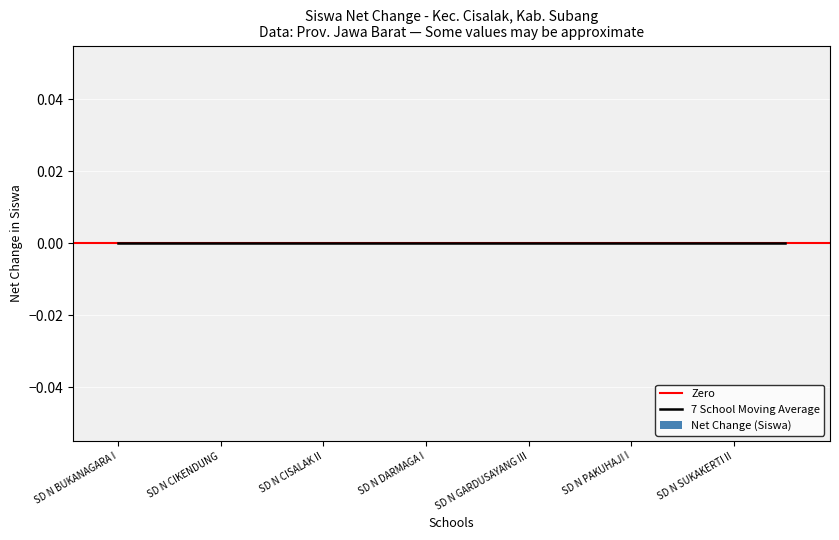

True or false: siswa_disalurkan has a value of 49 at 14.

False